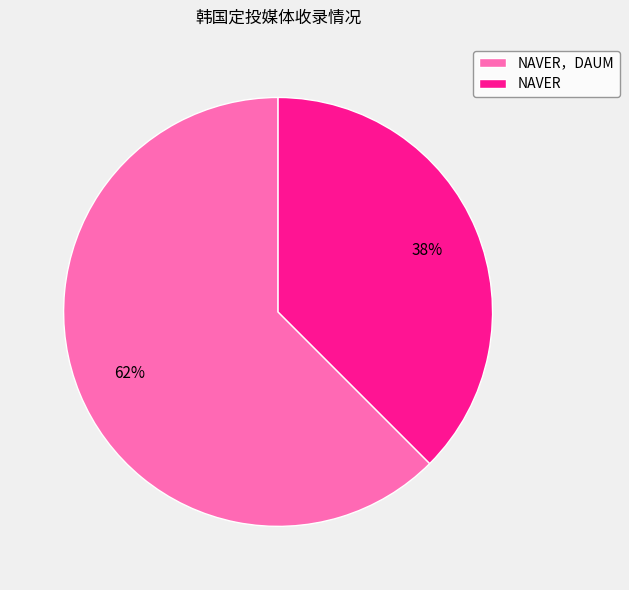

Do NAVER and NAVER，DAUM together represent more than half of the pie?

Yes